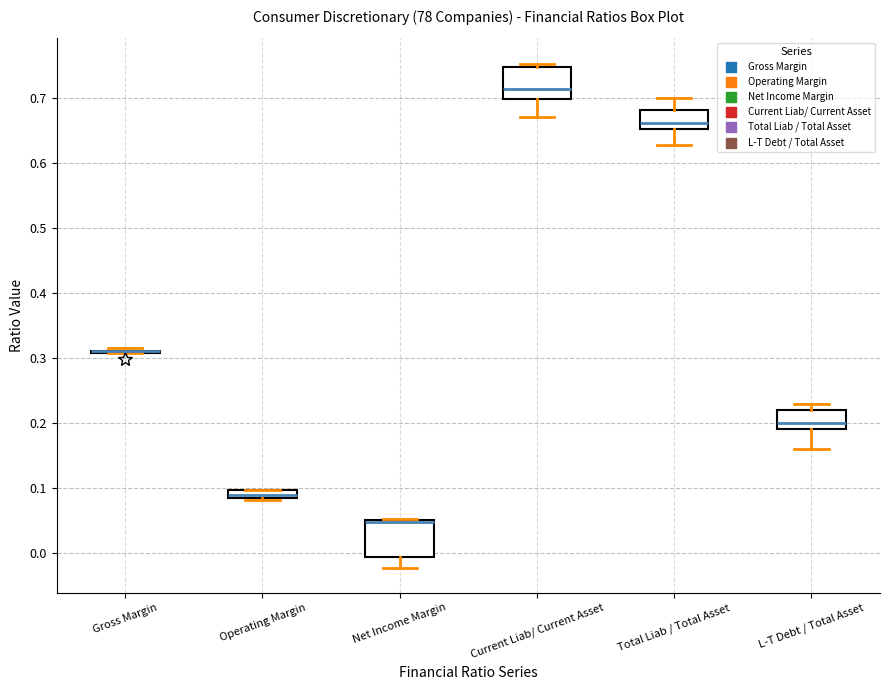

Where does the median line of the box for Current Liab/ Current Asset sit on the y-axis? The values are not printed on the chart, so give them approximately, as read against the axis.

0.71